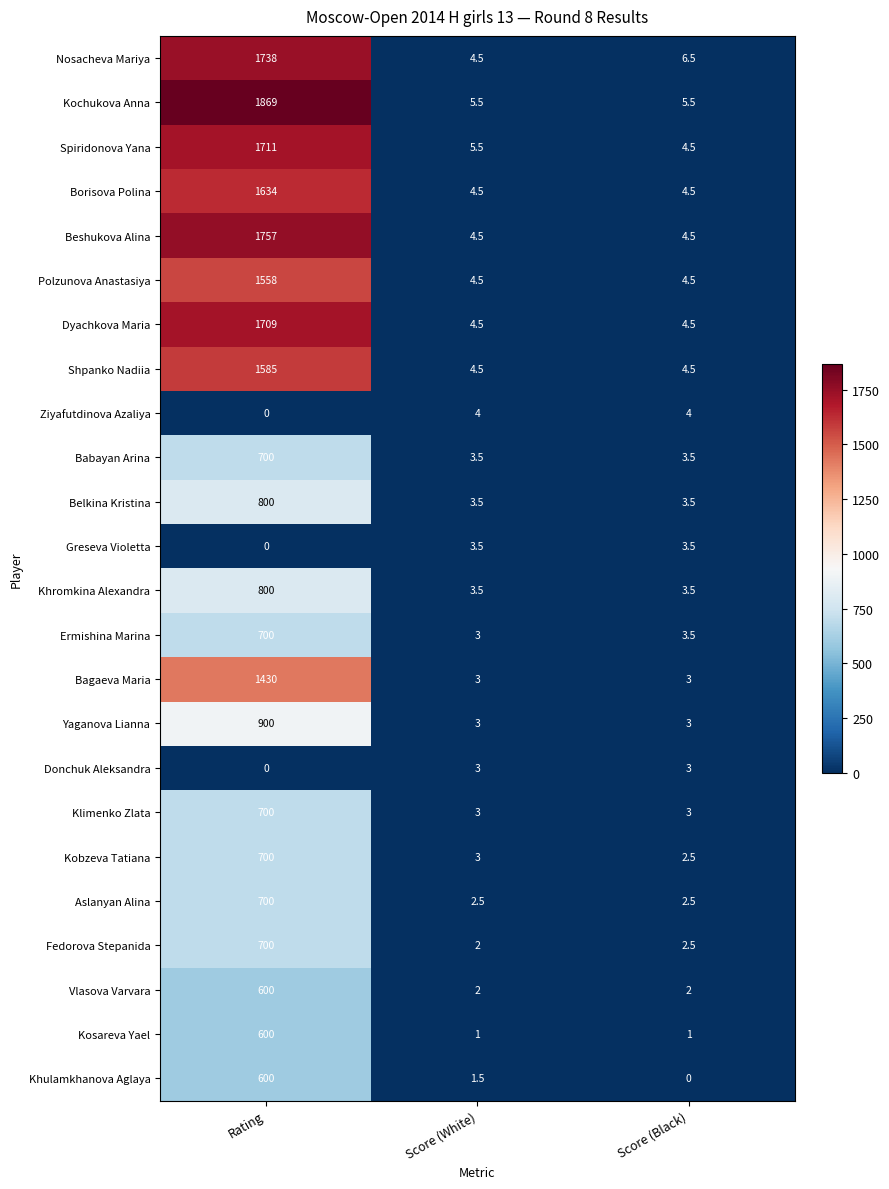

What is the difference between the highest and lowest values at Score (White)?

4.5